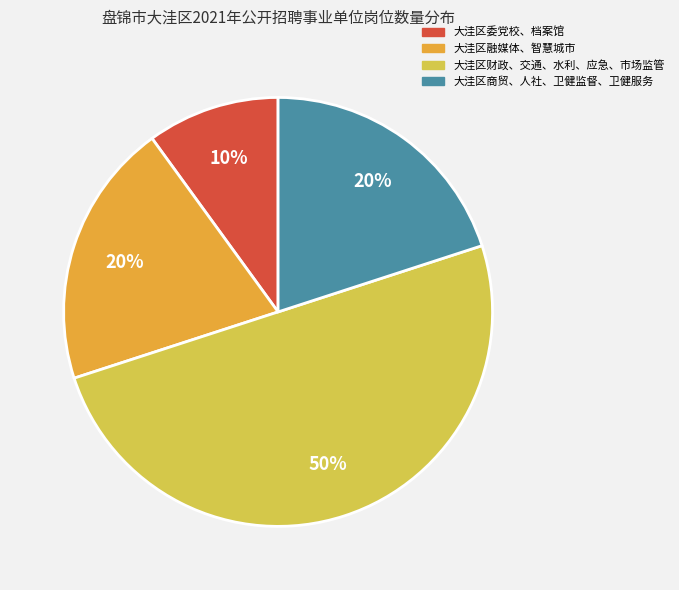

To the nearest percent, what is the average slice percentage?

25%